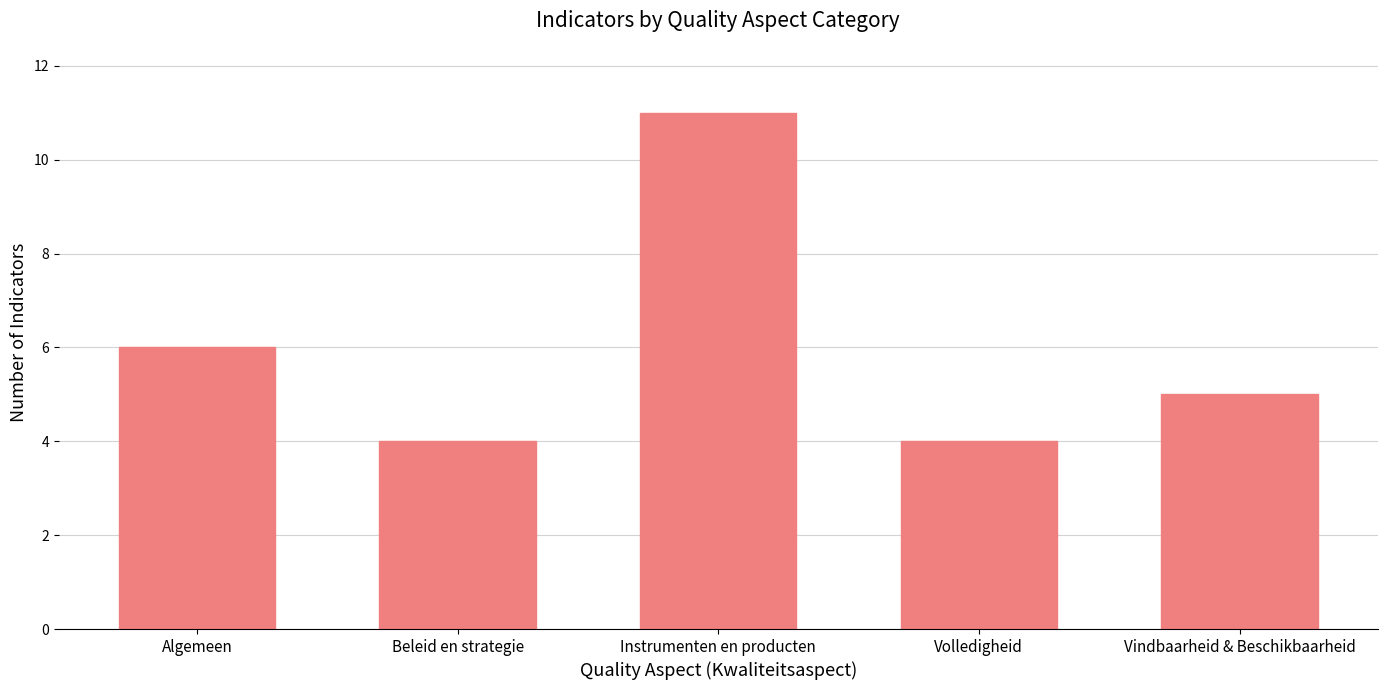

What is the sum of the values at Vindbaarheid & Beschikbaarheid and Algemeen?

11